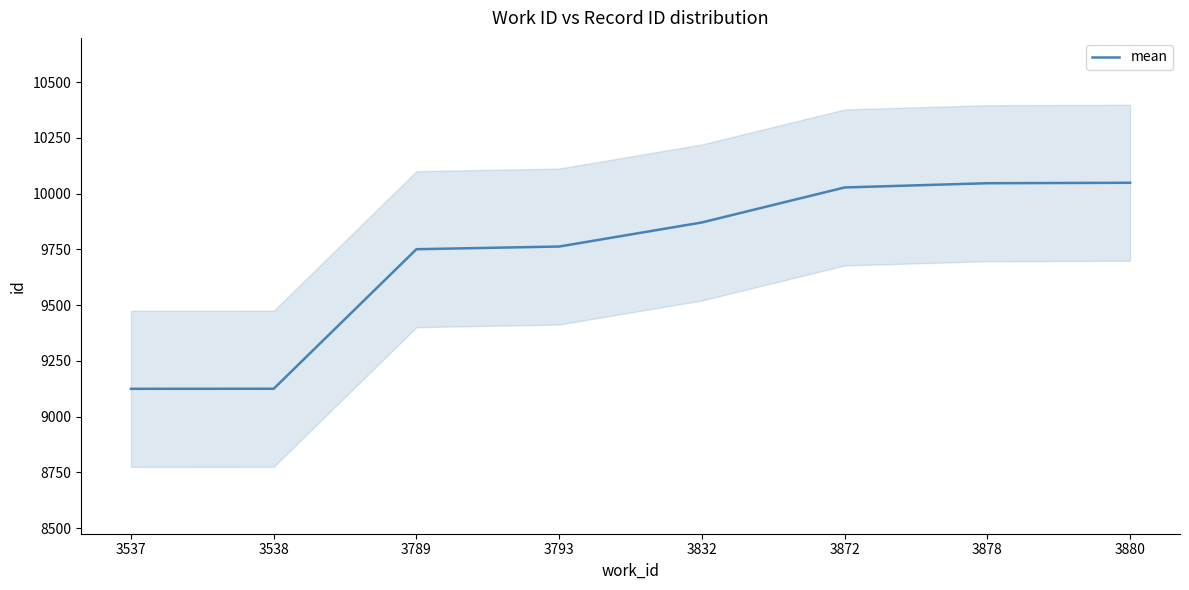

What is the change in value from 3878 to 3880?

+2.0